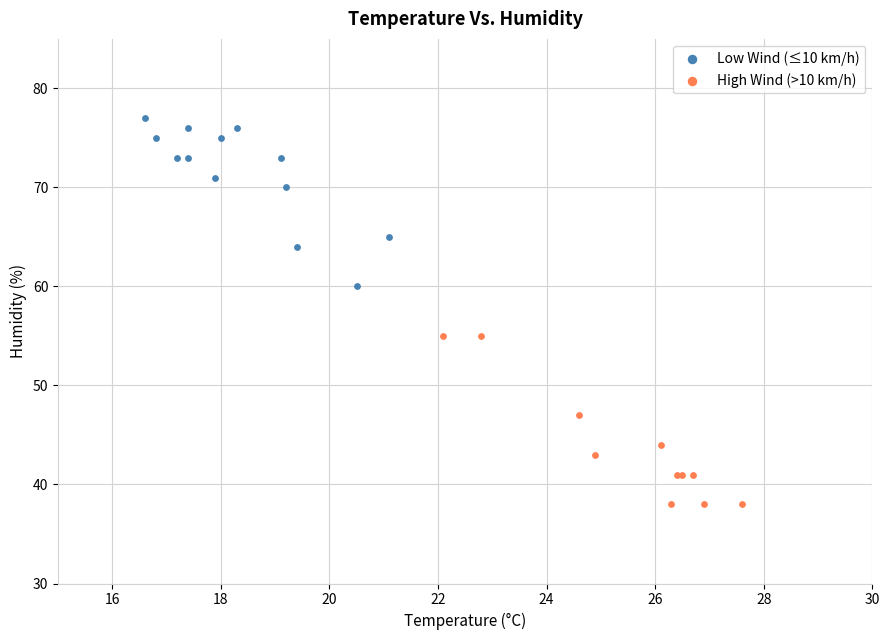

Which series contains the highest Y value?

Low Wind (≤10 km/h)